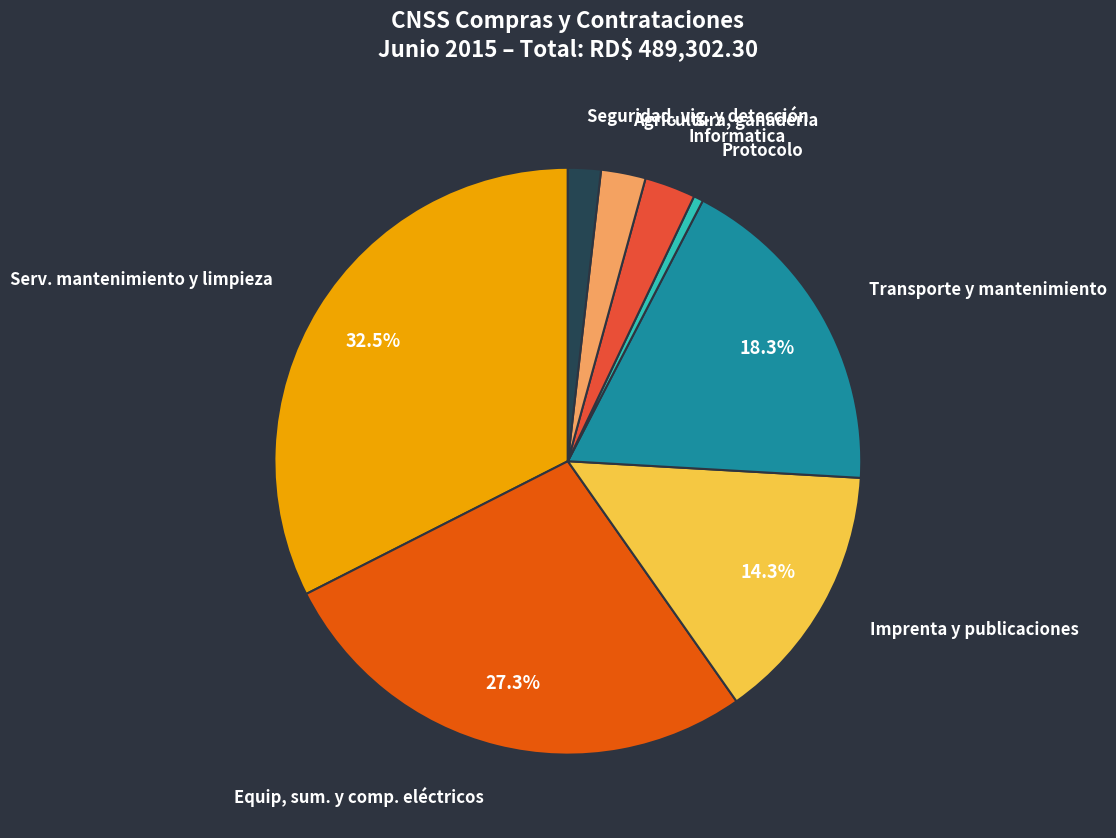

Is there a majority slice in this chart?

No